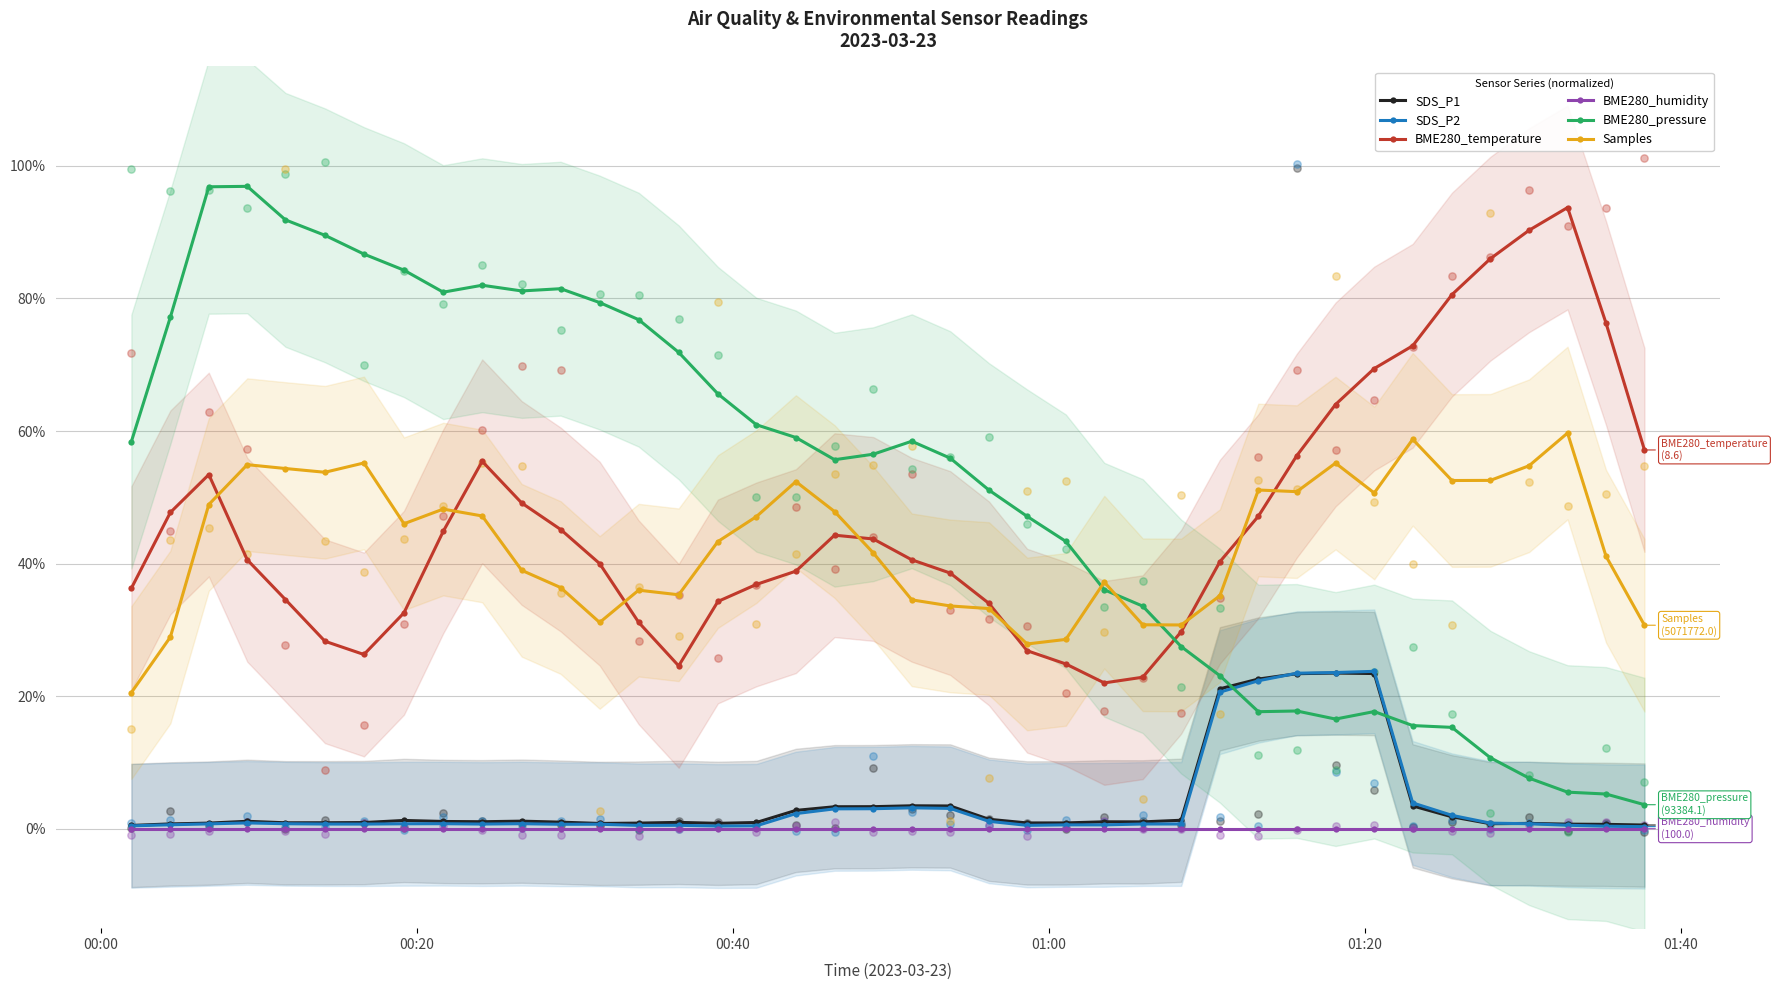

Which series contains the lowest Y value?

BME280_humidity